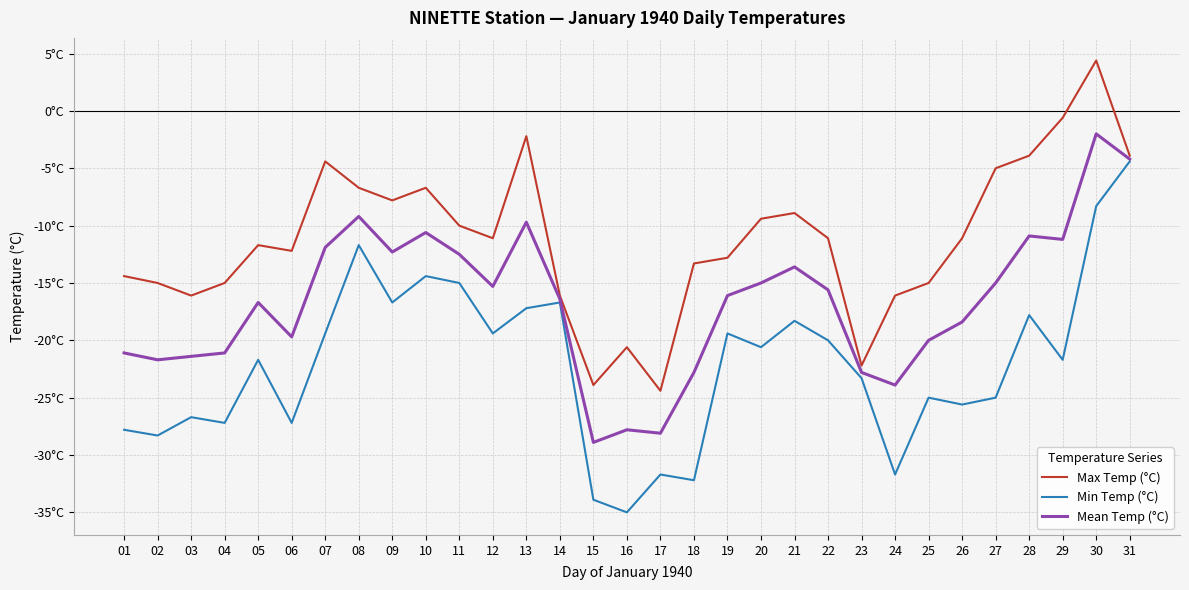

What are all the series names shown in the legend?

Max Temp (°C), Min Temp (°C), Mean Temp (°C)